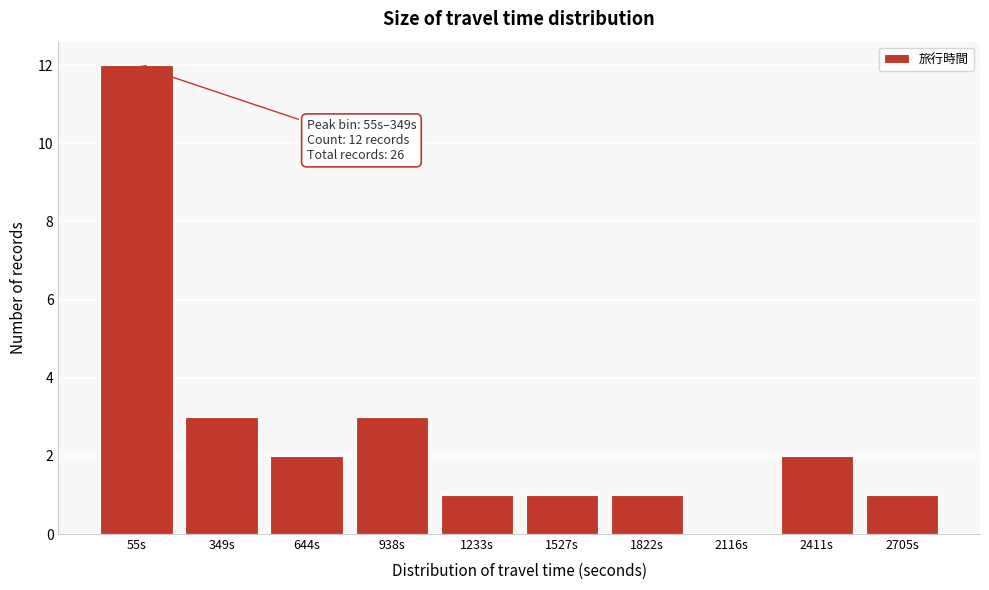

Reading left to right, list all the values displayed in this chart.

55s=12	349s=3	644s=2	938s=3	1233s=1	1527s=1	1822s=1	2116s=0	2411s=2	2705s=1